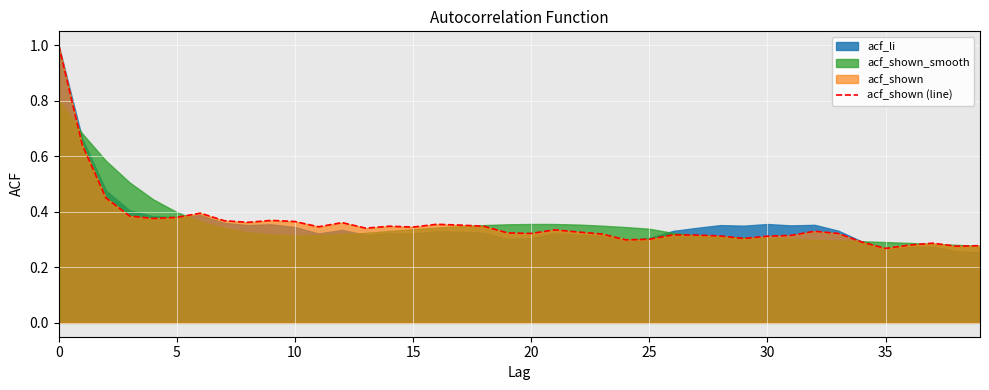

What is the difference between the maximum and minimum values?

0.7